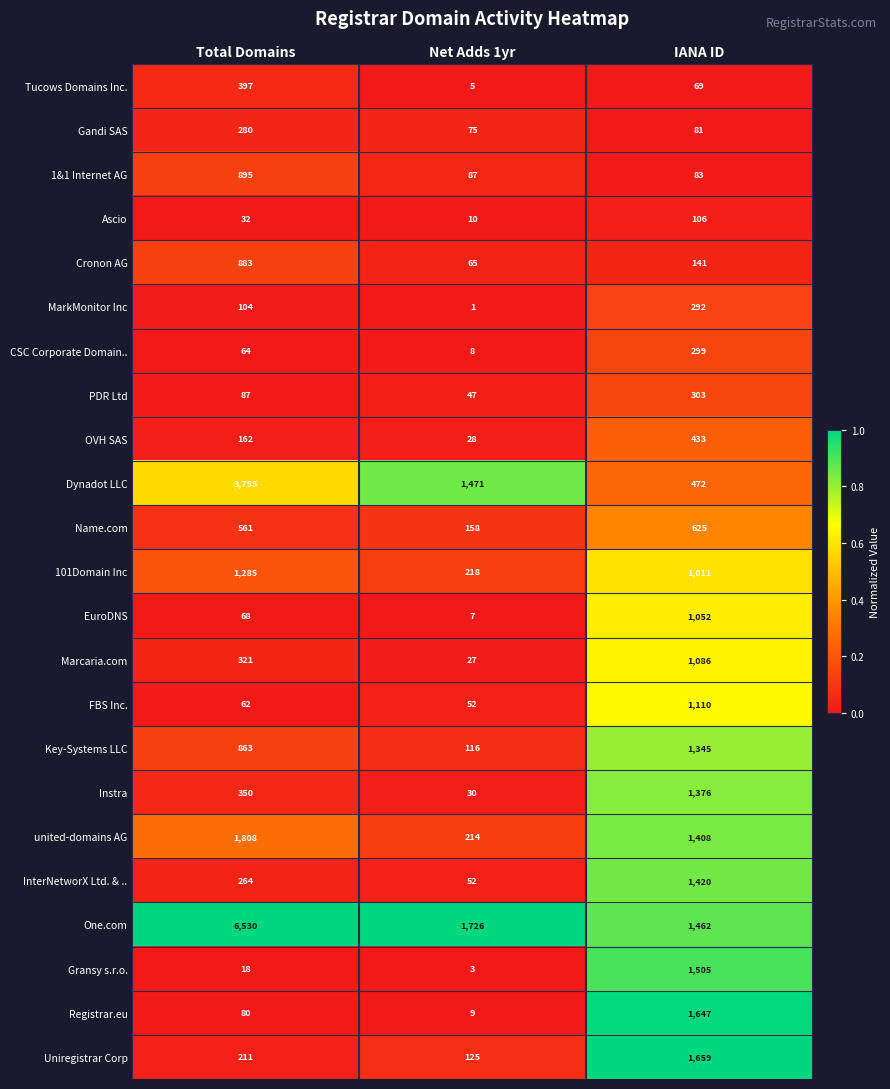

Which series has the largest total across all categories?

One.com